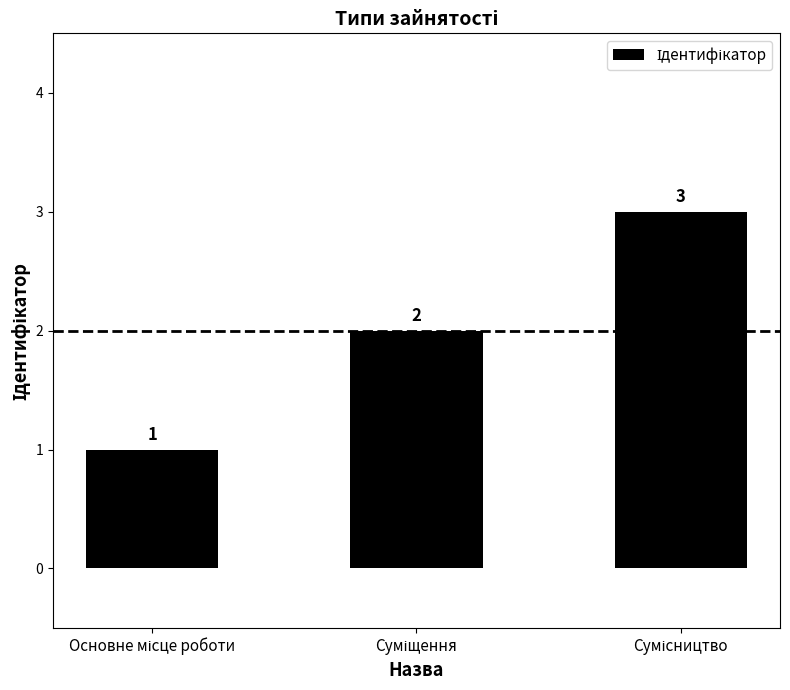

How many values are between 1 and 3?

3